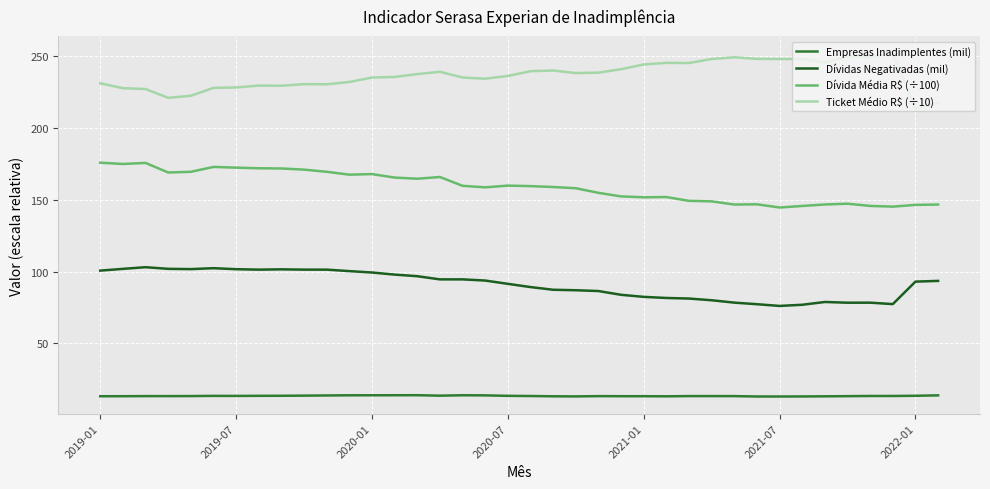

Which series has the largest total across all categories?

Ticket Médio R$ (÷10)